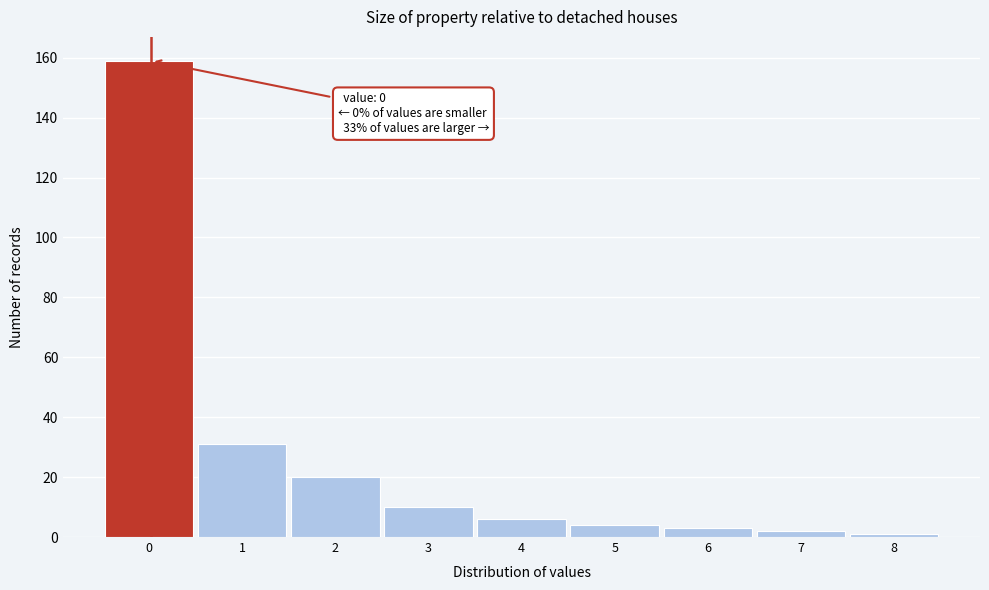

Reading right to left, list all the values displayed in this chart.

8=1	7=2	6=3	5=4	4=6	3=10	2=20	1=31	0=159